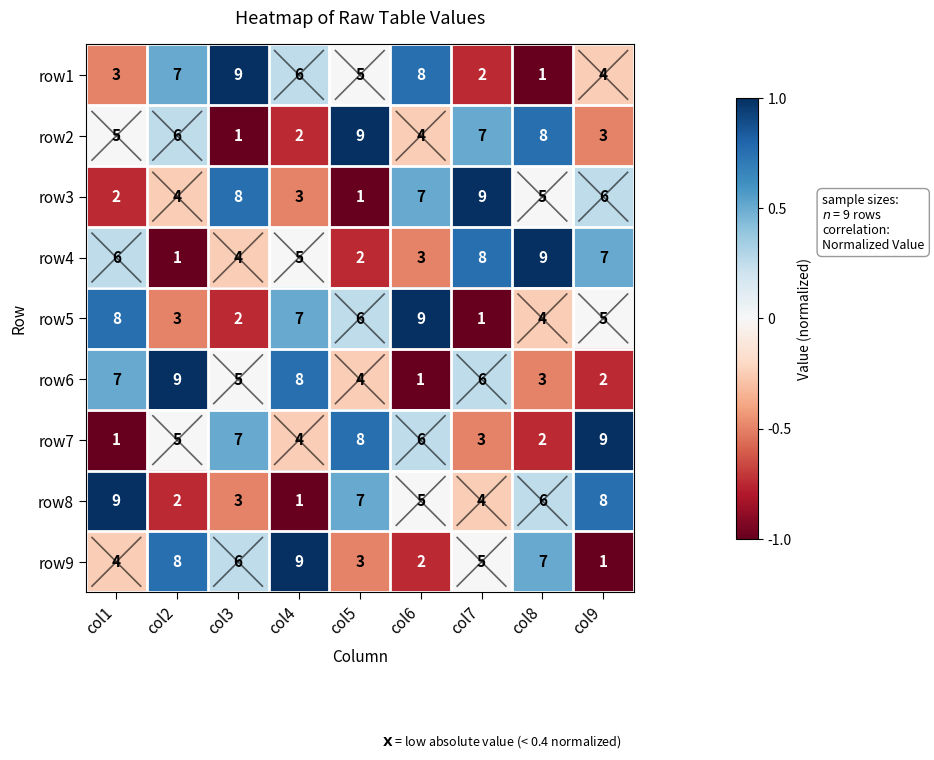

Count the row6 values in the range 3 to 7.

5